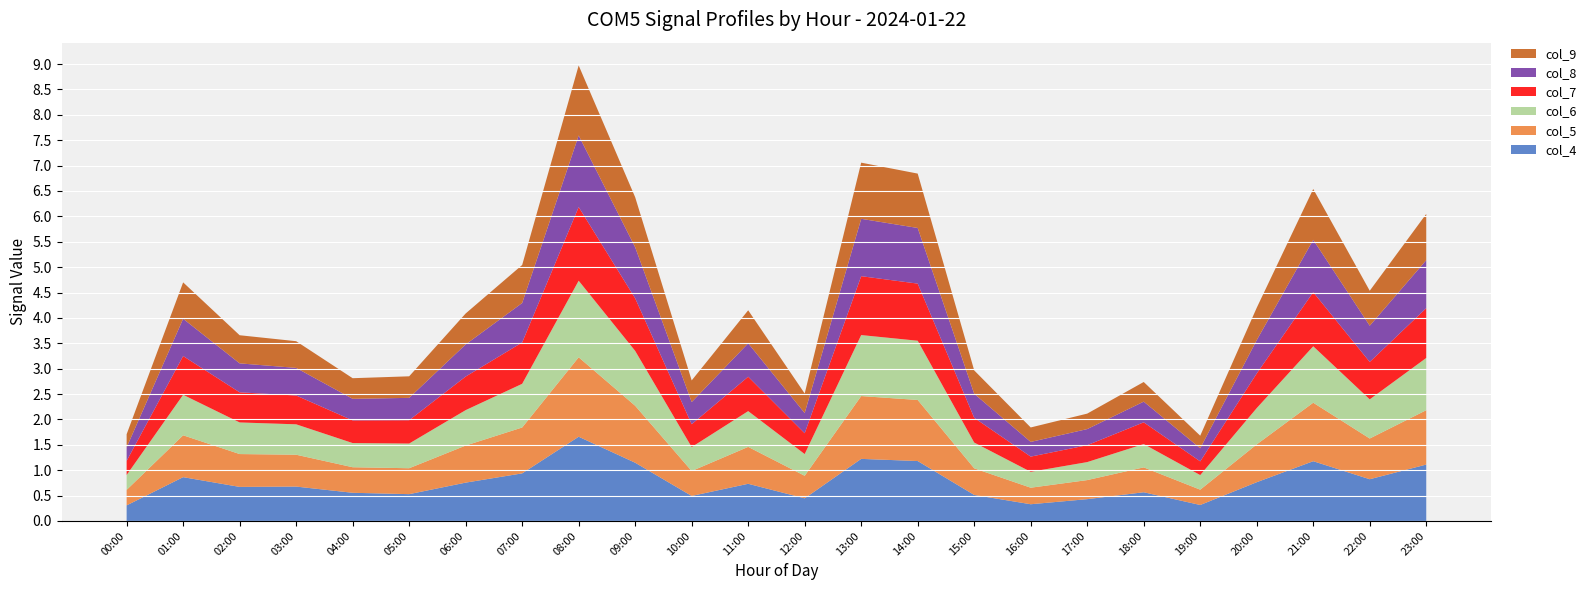

Reading left to right, what are all the values shown in this chart?

col_4: 00:00=0.3	01:00=0.9	02:00=0.7	03:00=0.7	04:00=0.6	05:00=0.5	06:00=0.8	07:00=0.9	08:00=1.7	09:00=1.1	10:00=0.5	11:00=0.7	12:00=0.4	13:00=1.2	14:00=1.2	15:00=0.5	16:00=0.3	17:00=0.4	18:00=0.6	19:00=0.3	20:00=0.8	21:00=1.2	22:00=0.8	23:00=1.1
col_5: 00:00=0.3	01:00=0.8	02:00=0.6	03:00=0.6	04:00=0.5	05:00=0.5	06:00=0.7	07:00=0.9	08:00=1.6	09:00=1.1	10:00=0.5	11:00=0.7	12:00=0.4	13:00=1.2	14:00=1.2	15:00=0.5	16:00=0.3	17:00=0.4	18:00=0.5	19:00=0.3	20:00=0.7	21:00=1.2	22:00=0.8	23:00=1.1
col_6: 00:00=0.3	01:00=0.8	02:00=0.6	03:00=0.6	04:00=0.5	05:00=0.5	06:00=0.7	07:00=0.9	08:00=1.5	09:00=1.1	10:00=0.5	11:00=0.7	12:00=0.4	13:00=1.2	14:00=1.2	15:00=0.5	16:00=0.3	17:00=0.4	18:00=0.5	19:00=0.3	20:00=0.7	21:00=1.1	22:00=0.8	23:00=1.0
col_7: 00:00=0.3	01:00=0.8	02:00=0.6	03:00=0.6	04:00=0.4	05:00=0.5	06:00=0.7	07:00=0.8	08:00=1.5	09:00=1.0	10:00=0.5	11:00=0.7	12:00=0.4	13:00=1.2	14:00=1.1	15:00=0.5	16:00=0.3	17:00=0.3	18:00=0.4	19:00=0.3	20:00=0.7	21:00=1.1	22:00=0.7	23:00=1.0
col_8: 00:00=0.3	01:00=0.7	02:00=0.6	03:00=0.5	04:00=0.4	05:00=0.4	06:00=0.6	07:00=0.8	08:00=1.4	09:00=1.0	10:00=0.4	11:00=0.7	12:00=0.4	13:00=1.1	14:00=1.1	15:00=0.5	16:00=0.3	17:00=0.3	18:00=0.4	19:00=0.3	20:00=0.7	21:00=1.0	22:00=0.7	23:00=0.9
col_9: 00:00=0.3	01:00=0.7	02:00=0.6	03:00=0.5	04:00=0.4	05:00=0.4	06:00=0.6	07:00=0.7	08:00=1.4	09:00=1.0	10:00=0.4	11:00=0.7	12:00=0.4	13:00=1.1	14:00=1.1	15:00=0.5	16:00=0.3	17:00=0.3	18:00=0.4	19:00=0.2	20:00=0.6	21:00=1.0	22:00=0.7	23:00=0.9